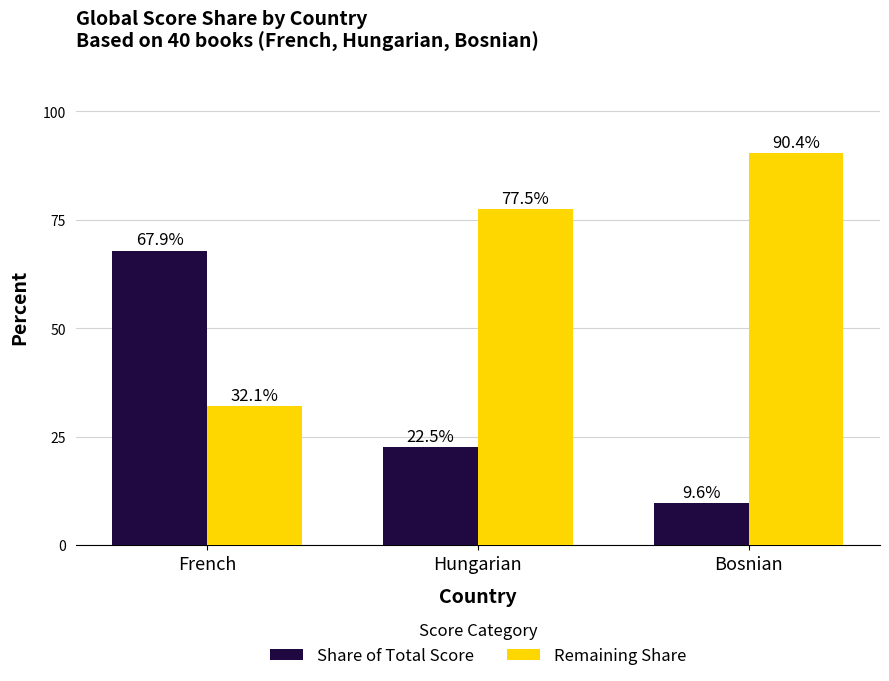

What is the lowest value of the Share of Total Score series?

9.6